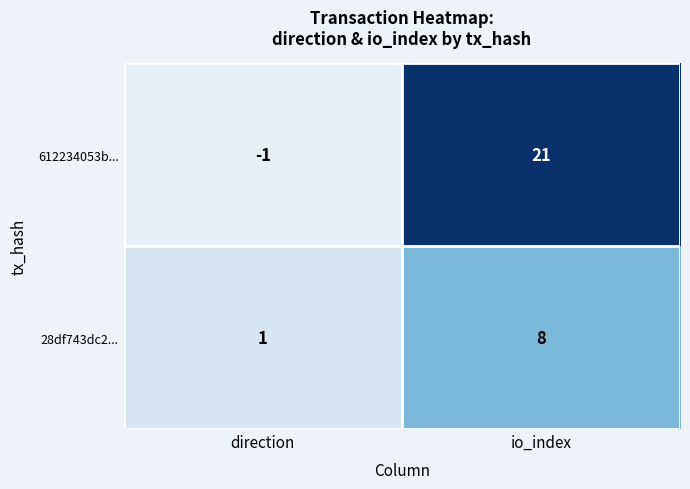

At which category is the sum across all series the highest?

io_index